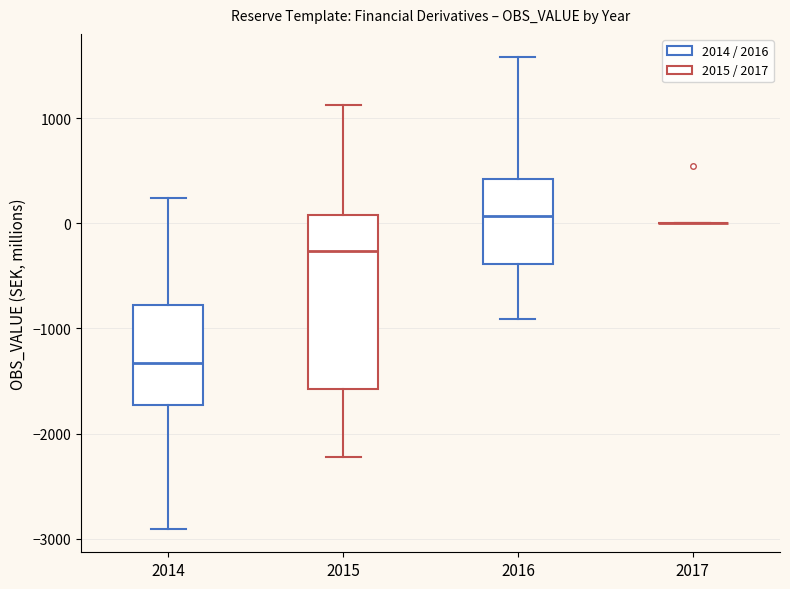

Reading left to right, read every box against the y-axis: the position of its median line, the range the box covers, and the ends of its whiskers. The values are not printed on the chart, so give them approximately, as read against the axis.

2014: median -1300, box -1700 to -800, whiskers -2900 to 200
2015: median -300, box -1600 to 100, whiskers -2200 to 1100
2016: median 100, box -400 to 400, whiskers -900 to 1600
2017: box collapsed to a line at 0, whiskers 0 to 0